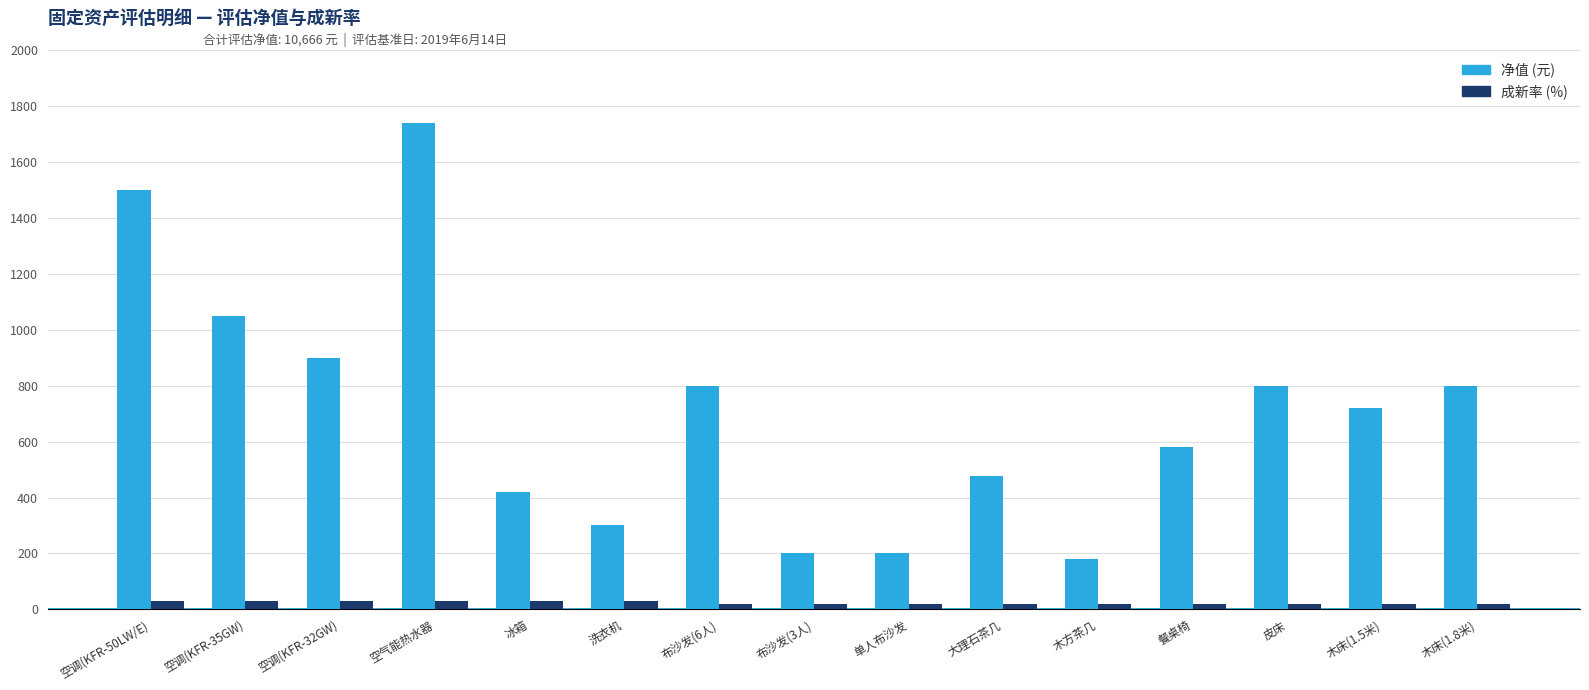

At how many categories does at least one series exceed 1291?

2